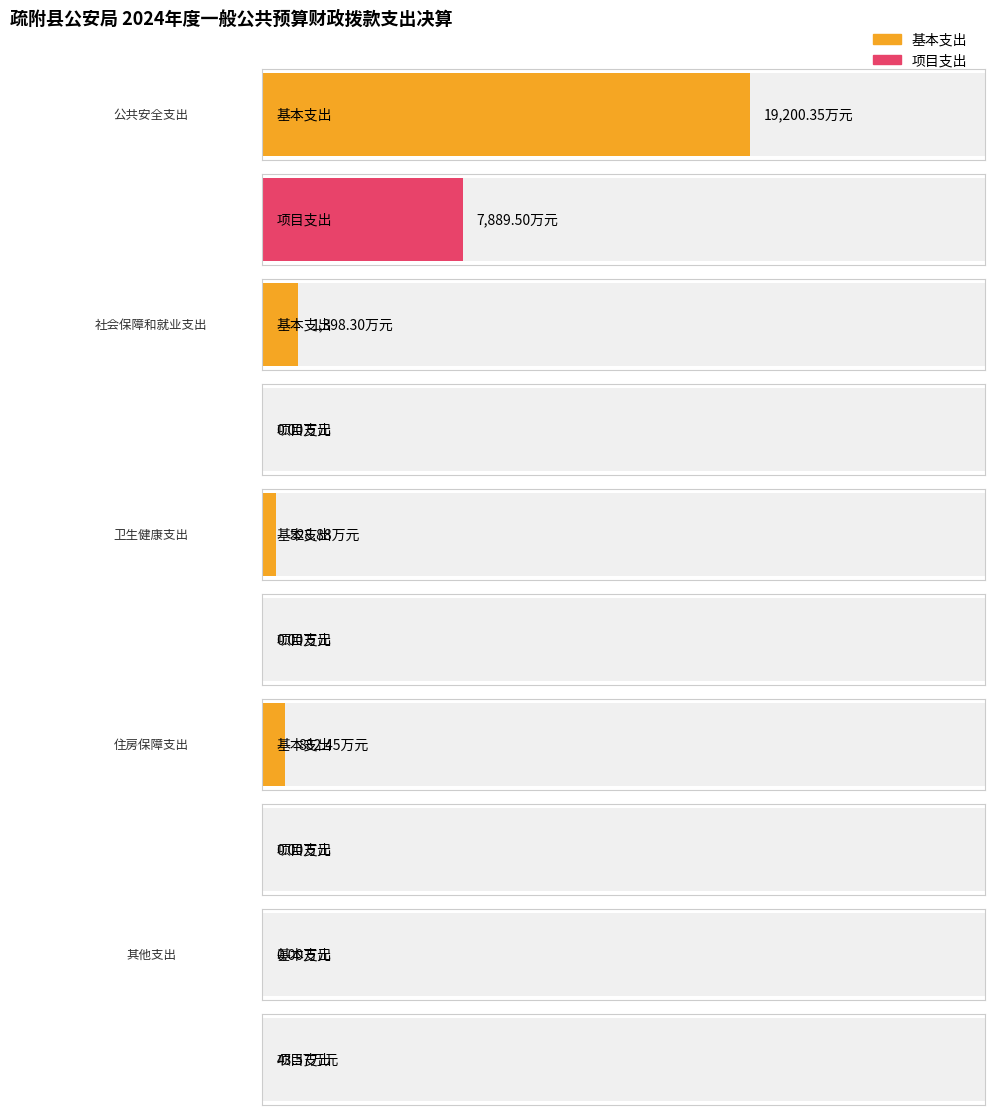

Which category has the highest value in the 项目支出 series?

公共安全支出